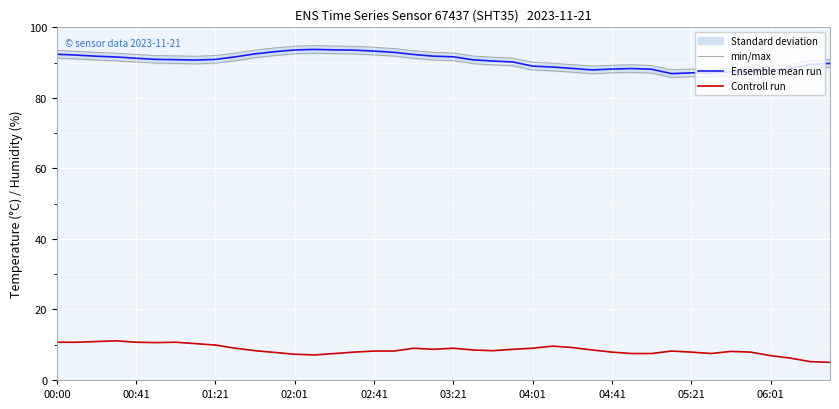

What is the highest value of the Controll run series?

11.1